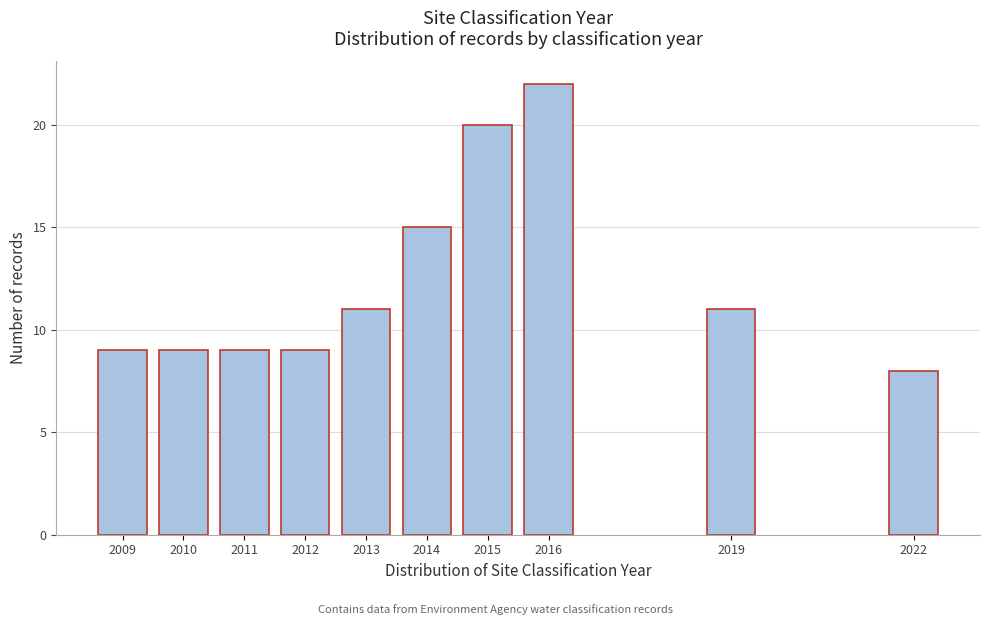

Reading left to right, list all the values displayed in this chart.

9	9	9	9	11	15	20	22	11	8